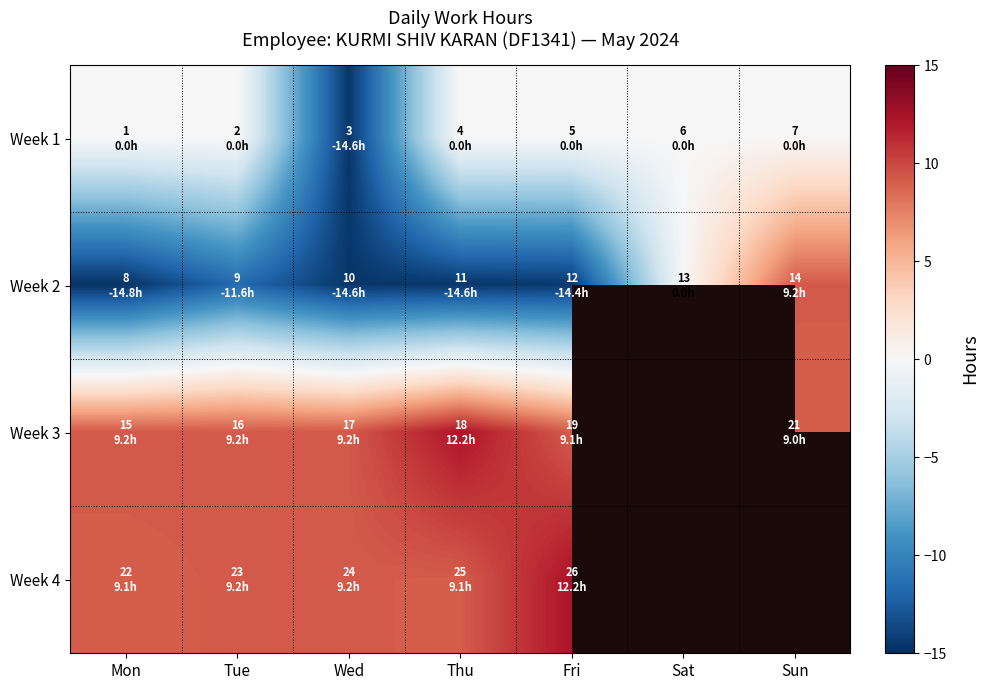

At Thu, list the series in order from largest to smallest.

Week 3, Week 4, Week 1, Week 2